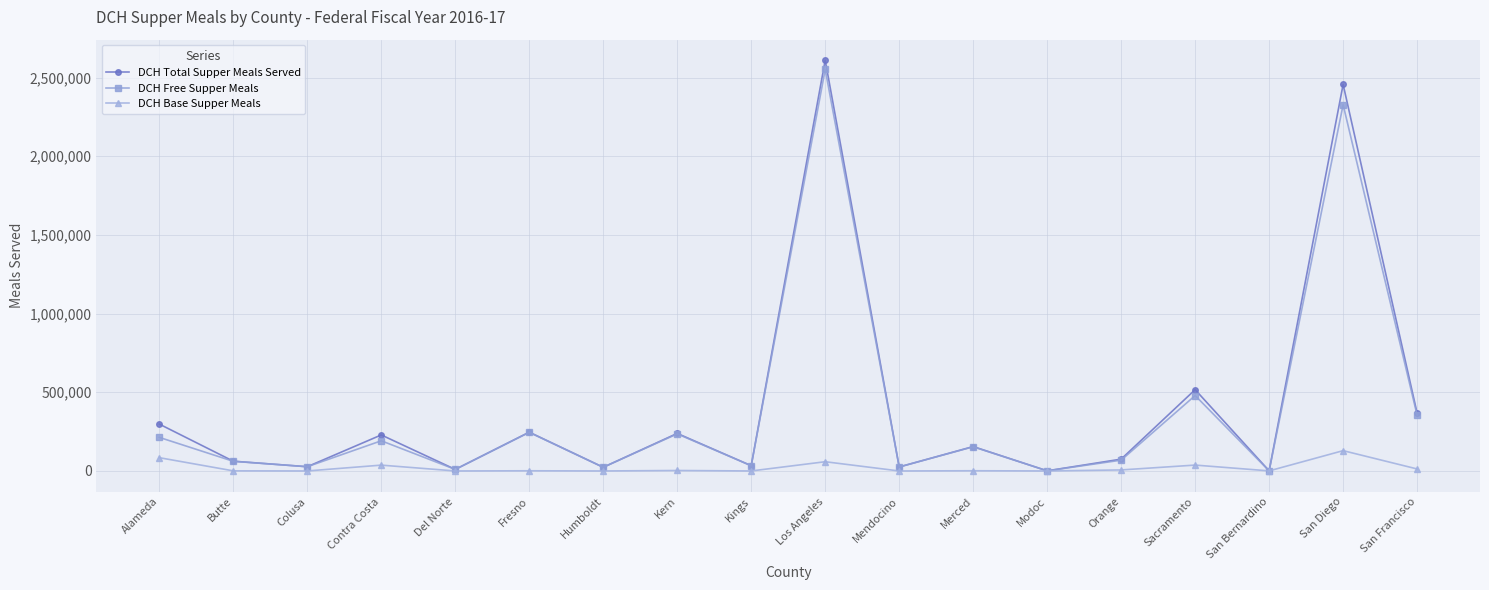

How many interior local valleys does the DCH Total Supper Meals Served series have?

7